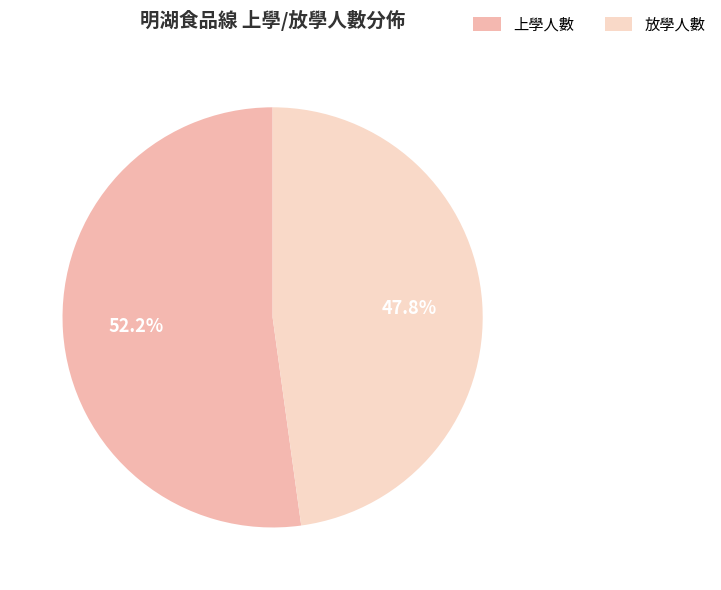

Is there any slice that represents more than half of the pie?

Yes